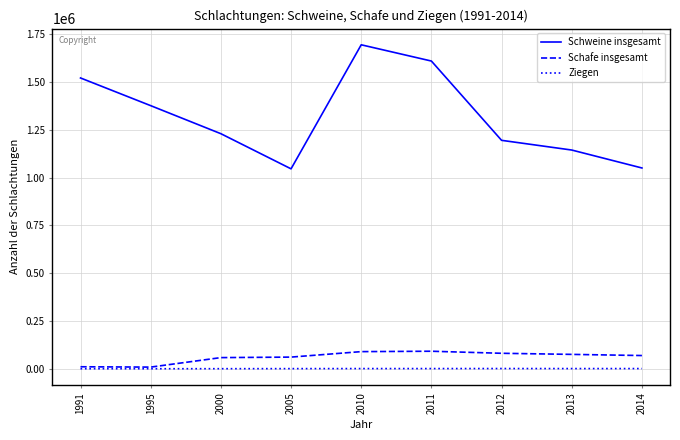

How many series are shown in this chart?

3